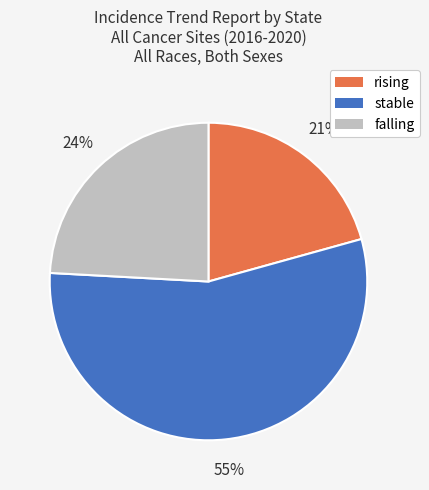

Which has a higher value, rising or stable?

stable